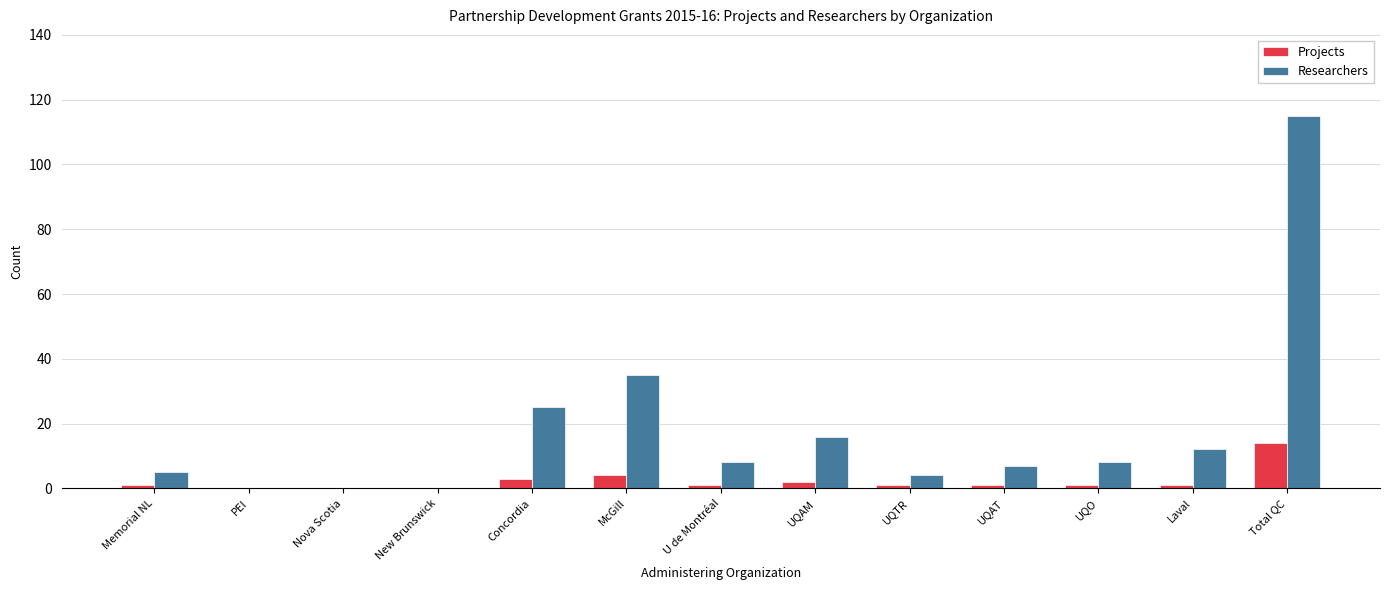

What is the spread (max minus min) of values at UQAM?

14